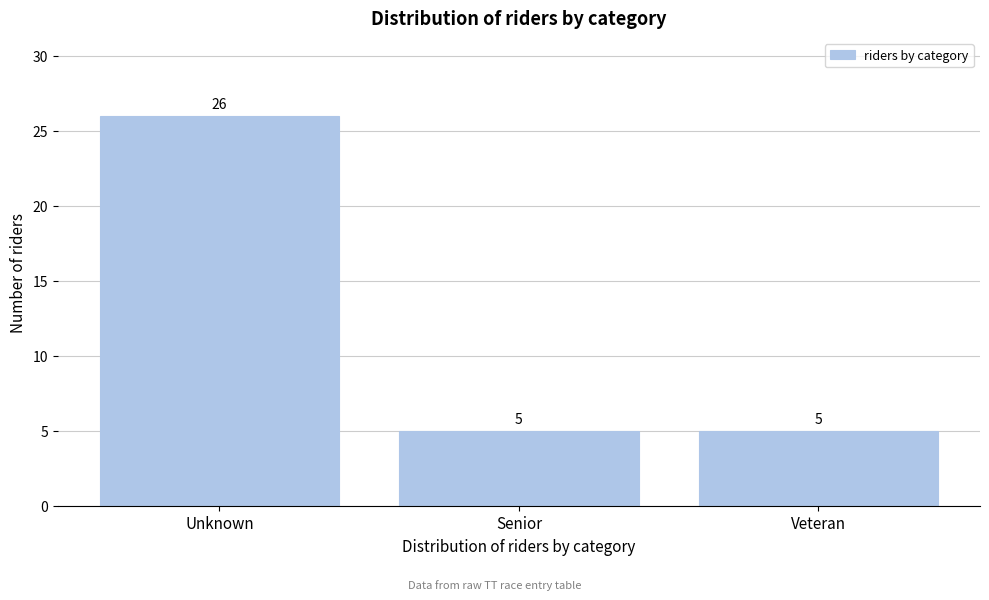

Reading left to right, list all the values displayed in this chart.

26	5	5